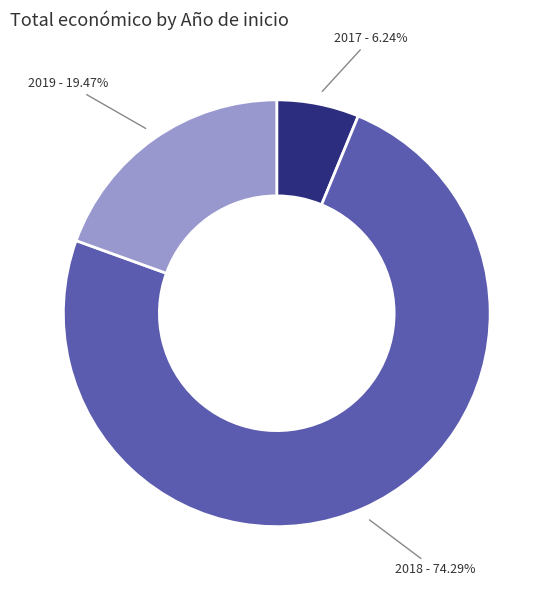

Is there any slice that represents more than half of the pie?

Yes